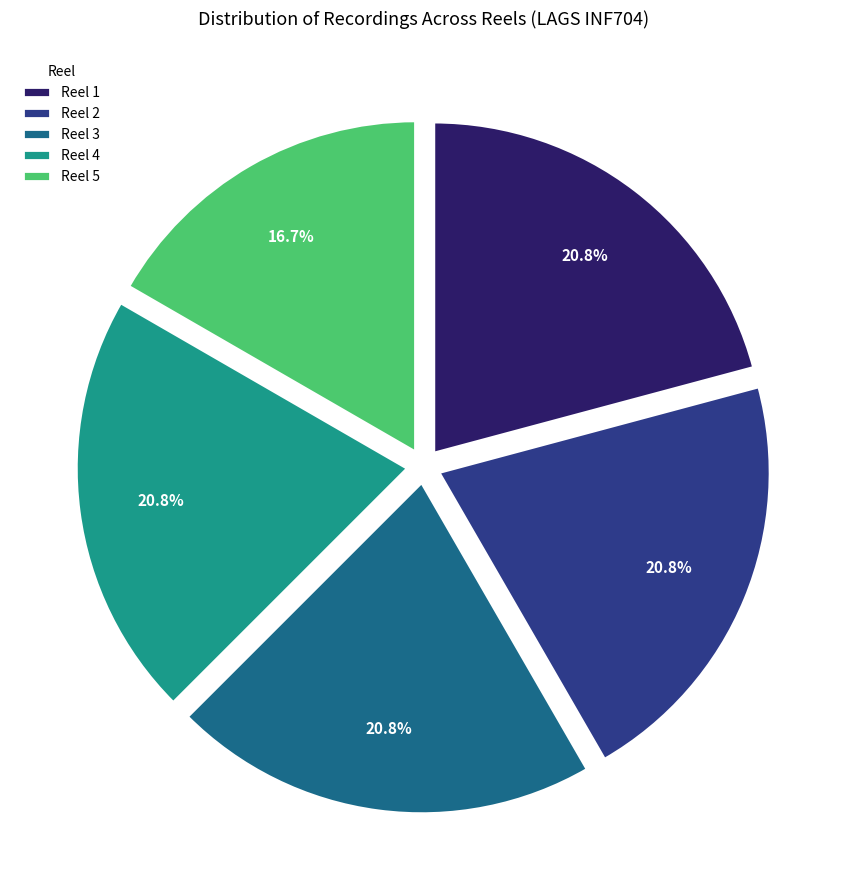

What percentage is the Reel 4 slice, to the nearest percent?

21%